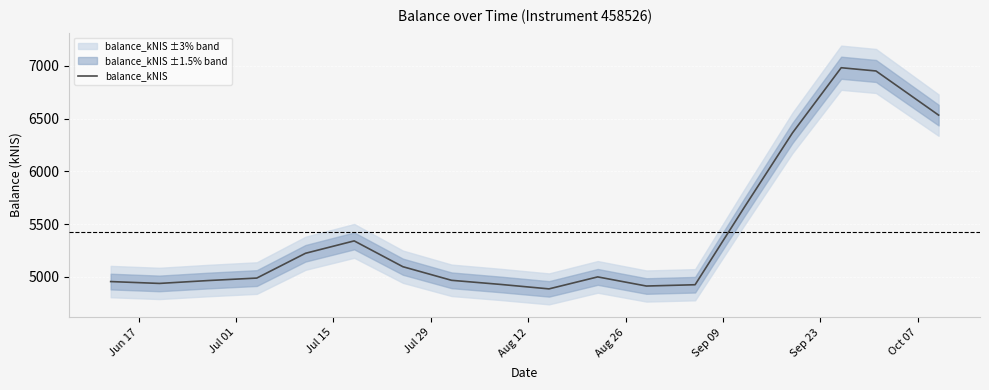

How many interior local peaks (higher than both neighbors) does the data have?

3